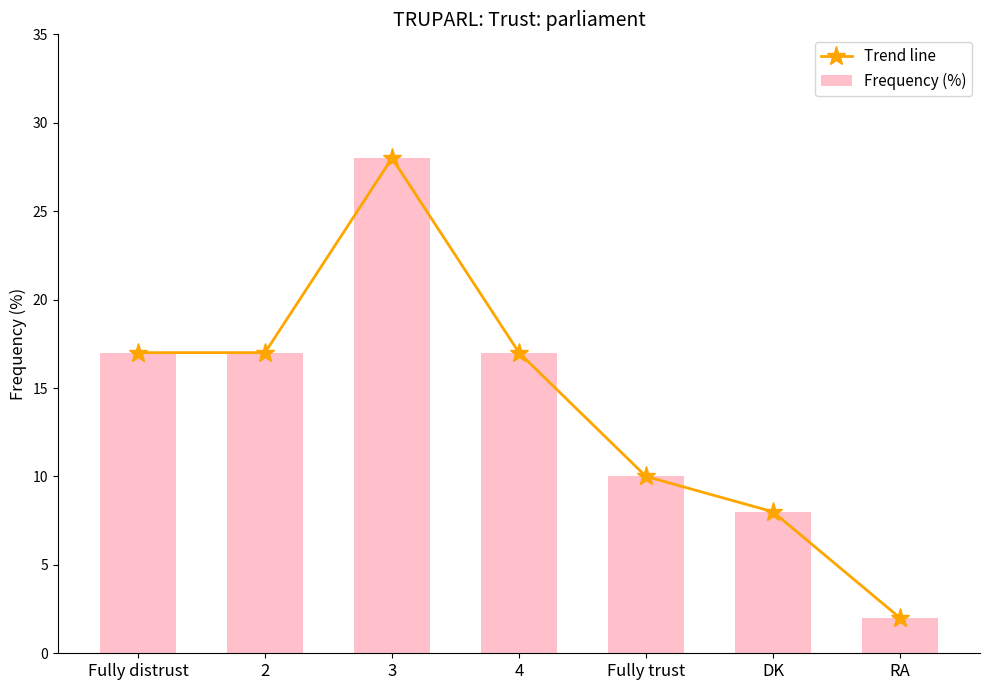

How many categories are shown in the chart?

7